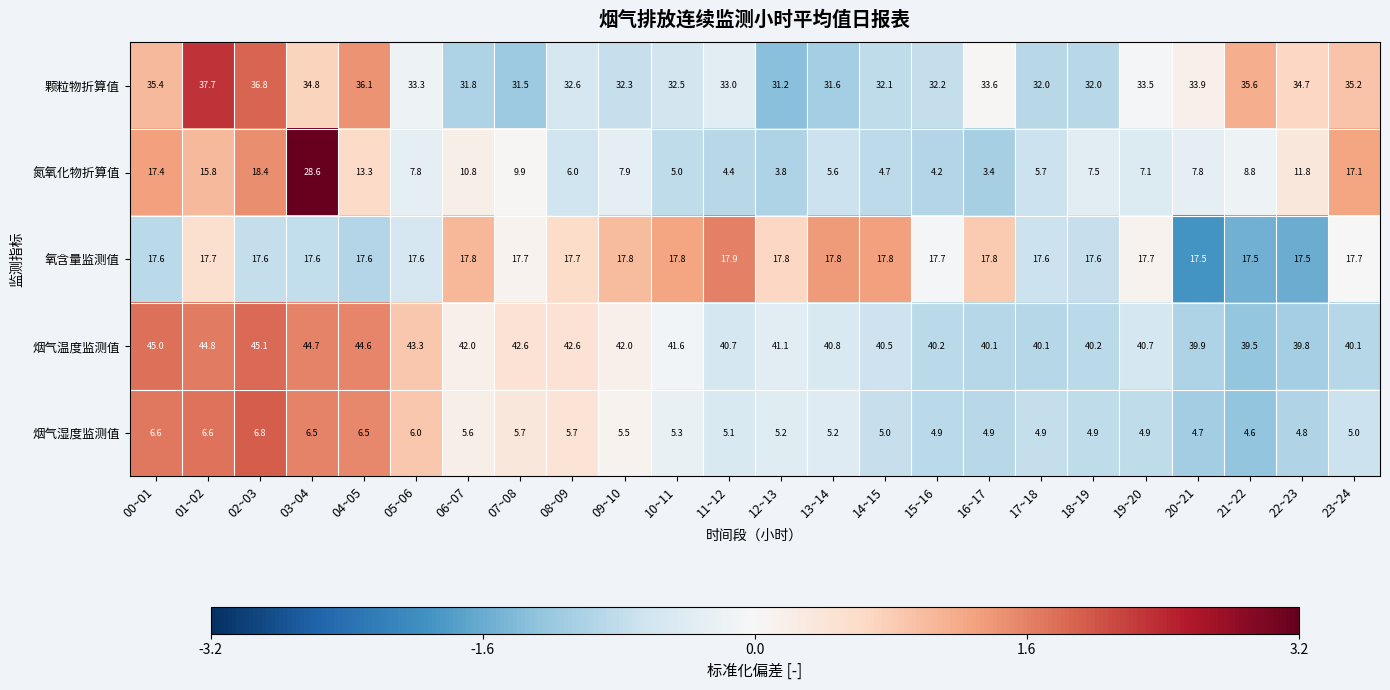

Is it true that 氮氧化物折算值 equals 5.0 at 10~11?

True